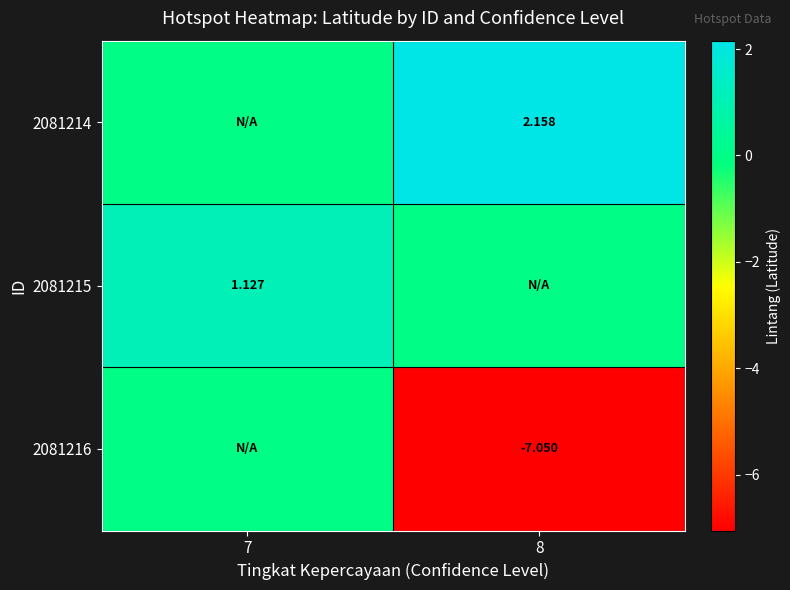

What is the difference between the maximum and minimum values in the 2081214 series?

2.2